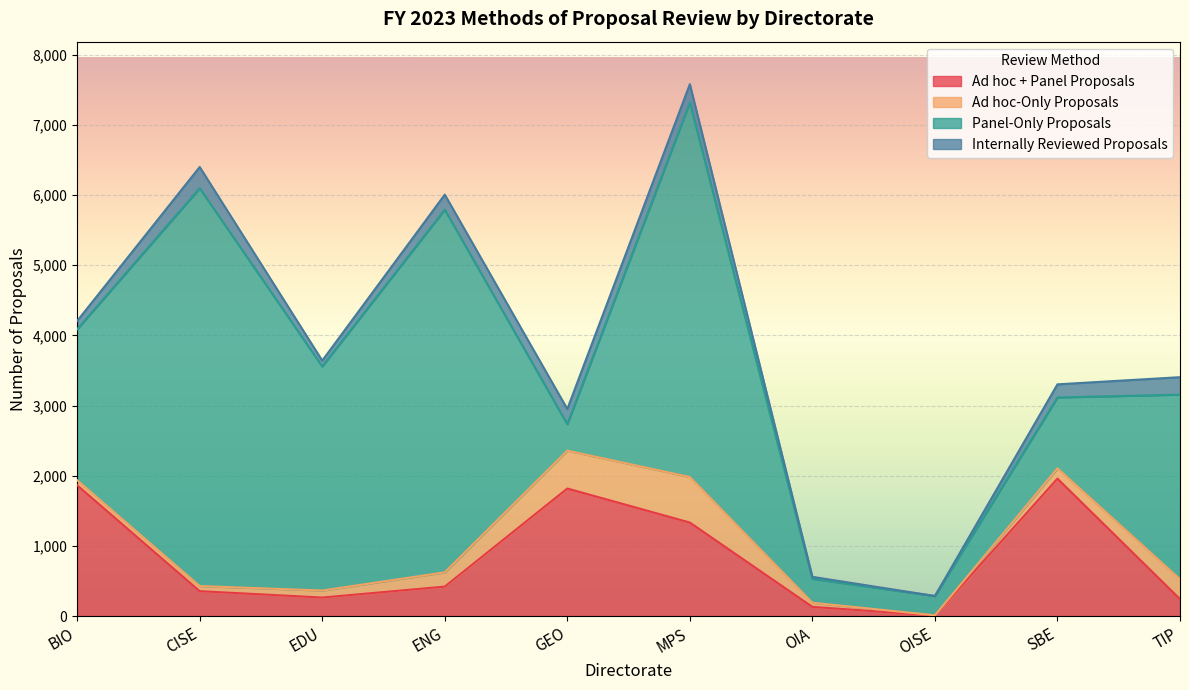

Is it true that Ad hoc-Only Proposals equals 649 at MPS?

True